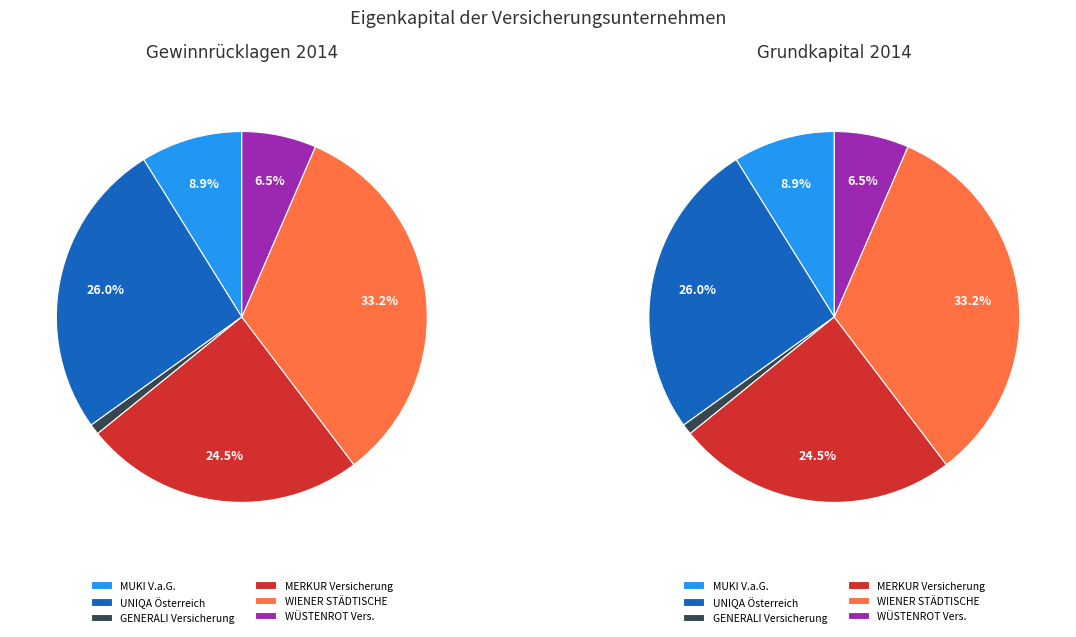

What percentage is the WÜSTENROT Vers. slice, to the nearest percent?

6%